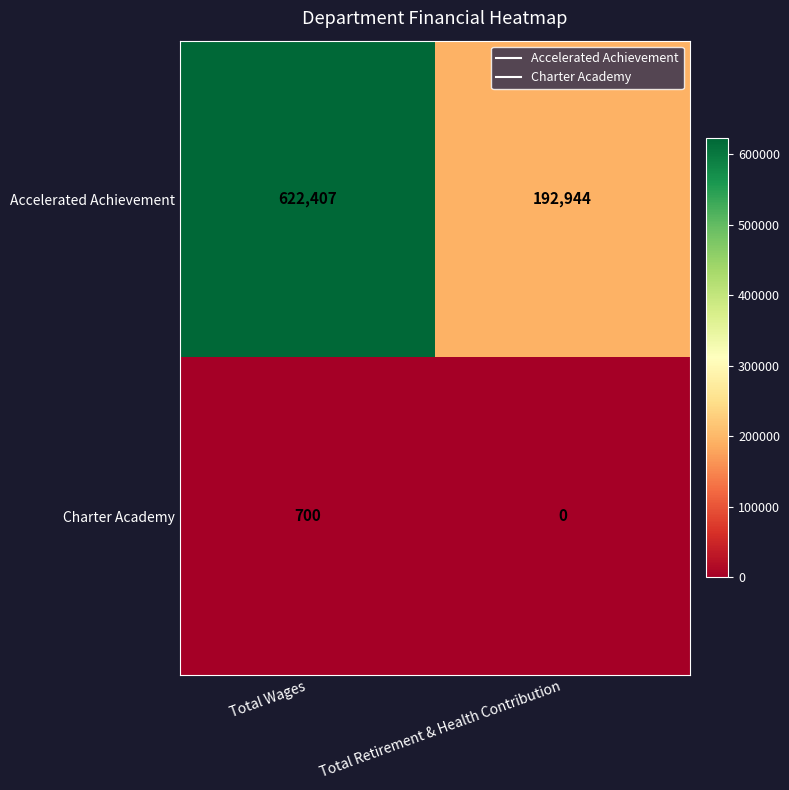

Which series has the widest spread of values?

Accelerated Achievement